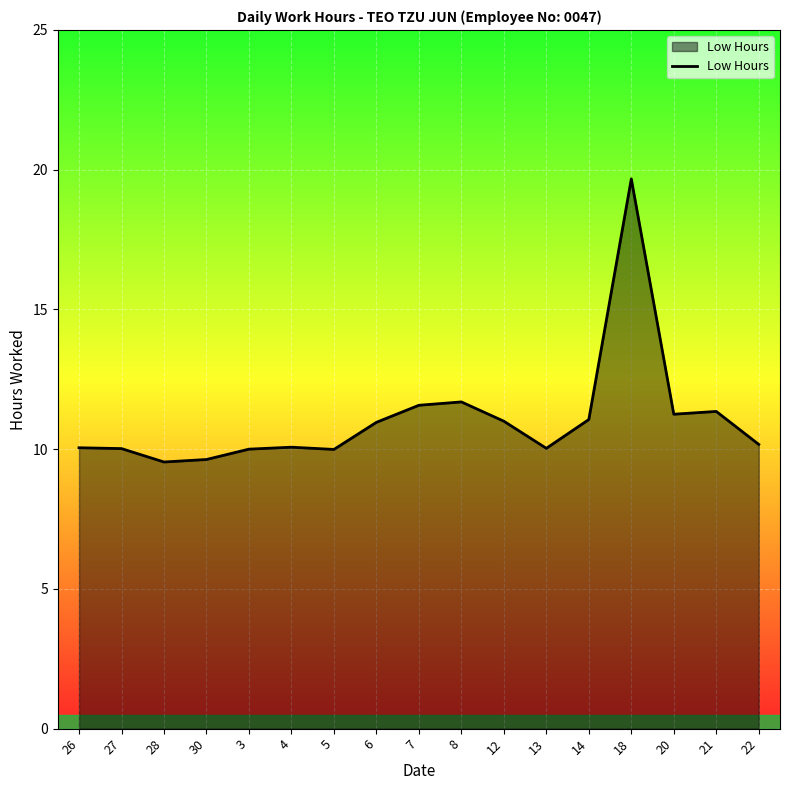

What position from the right is 30?

14